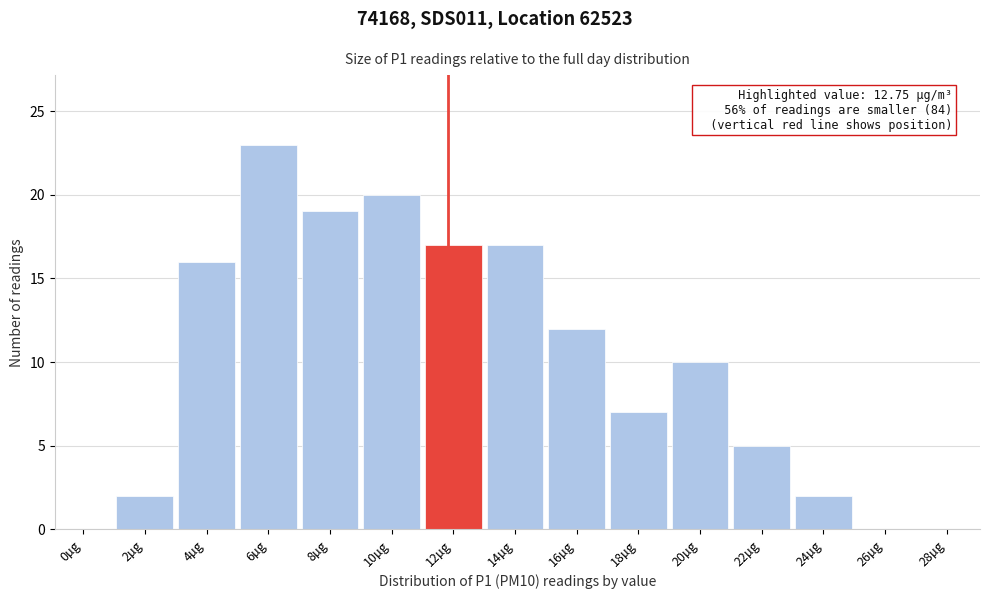

Reading right to left, what are all the values shown in this chart?

28µg=0	26µg=0	24µg=2	22µg=5	20µg=10	18µg=7	16µg=12	14µg=17	12µg=17	10µg=20	8µg=19	6µg=23	4µg=16	2µg=2	0µg=0